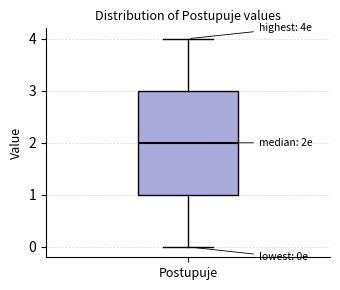

Transcribe this box plot: give where the median line is, the range the box spans, and where the two whiskers end, as read against the y-axis. The values are not printed on the chart, so give them approximately, as read against the axis.

median 2, box 1 to 3, whiskers 0 to 4